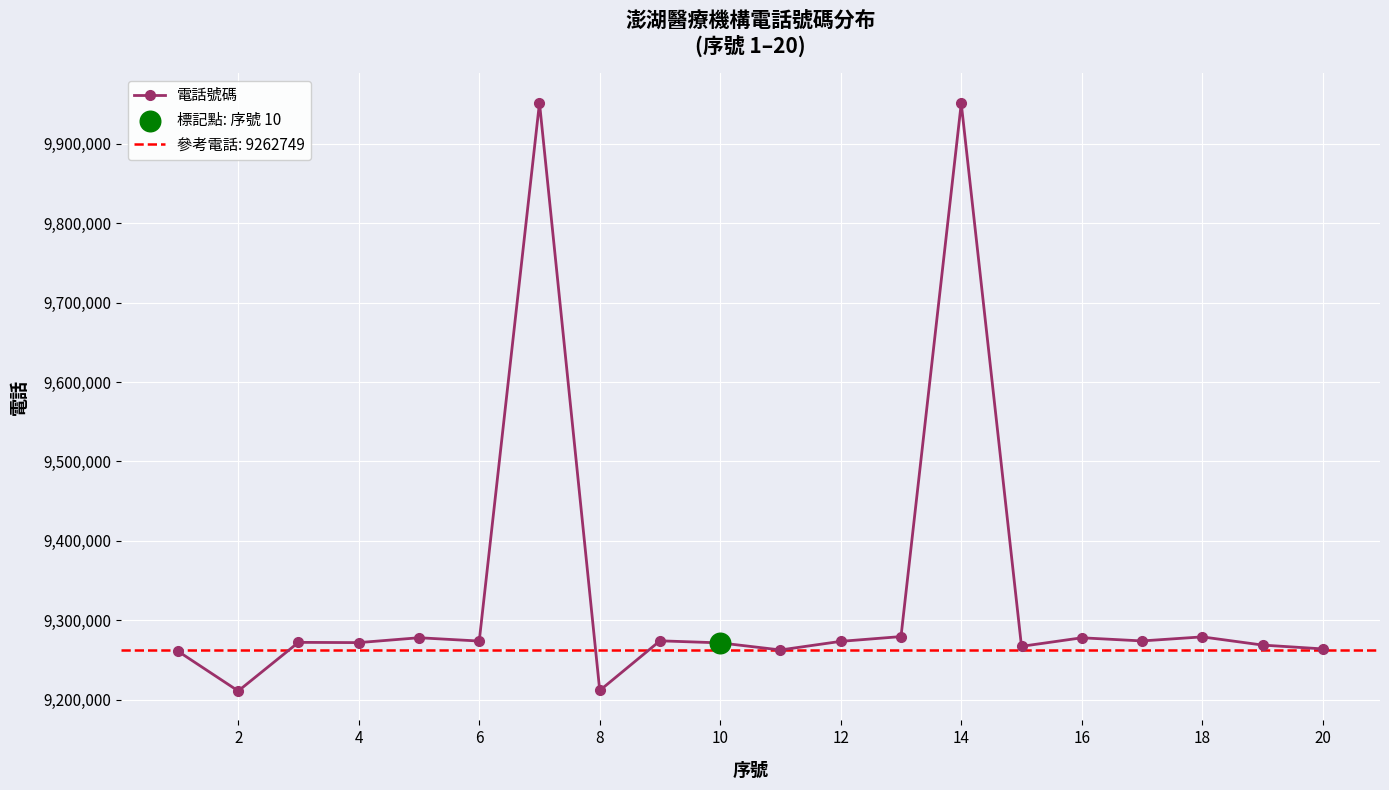

True or false: 電話號碼 has more than 0 interior local peaks.

True